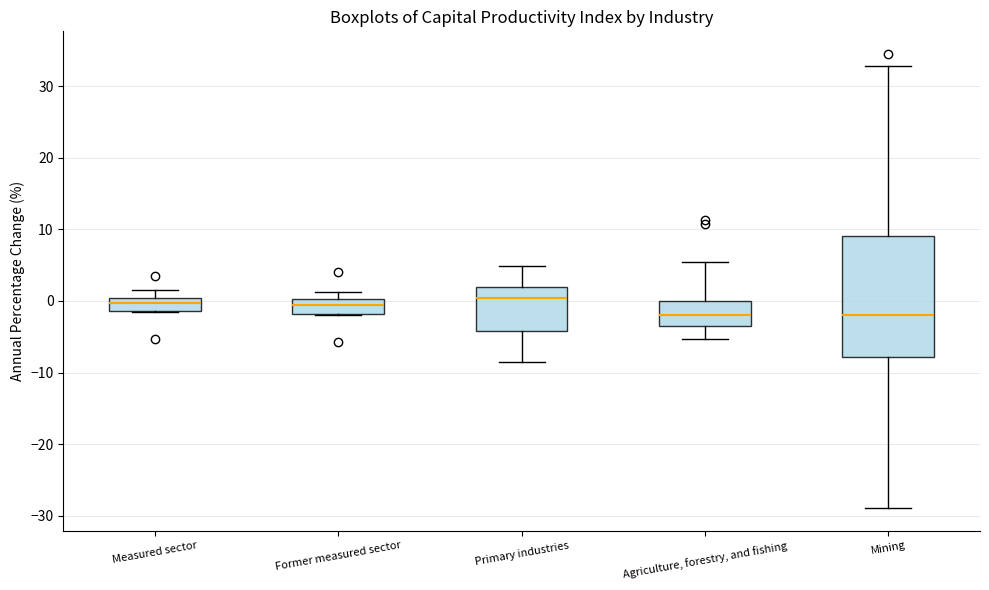

Where is the lower edge of the box for Agriculture, forestry, and fishing on the y-axis? The values are not printed on the chart, so give them approximately, as read against the axis.

-4